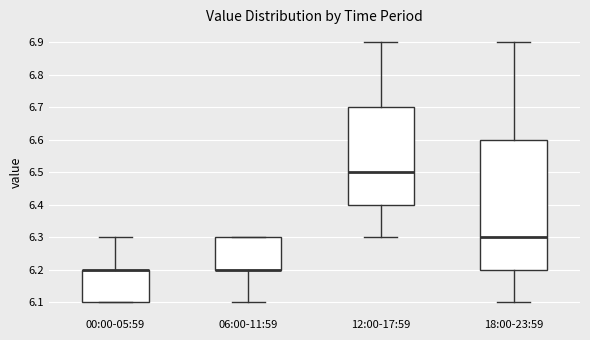

Reading left to right, read every box against the y-axis: the position of its median line, the range the box covers, and the ends of its whiskers. The values are not printed on the chart, so give them approximately, as read against the axis.

00:00-05:59: median 6.2 (drawn on the box's upper edge), box 6.1 to 6.2, whiskers 6.1 to 6.3
06:00-11:59: median 6.2 (drawn on the box's lower edge), box 6.2 to 6.3, whiskers 6.1 to 6.3
12:00-17:59: median 6.5, box 6.4 to 6.7, whiskers 6.3 to 6.9
18:00-23:59: median 6.3, box 6.2 to 6.6, whiskers 6.1 to 6.9